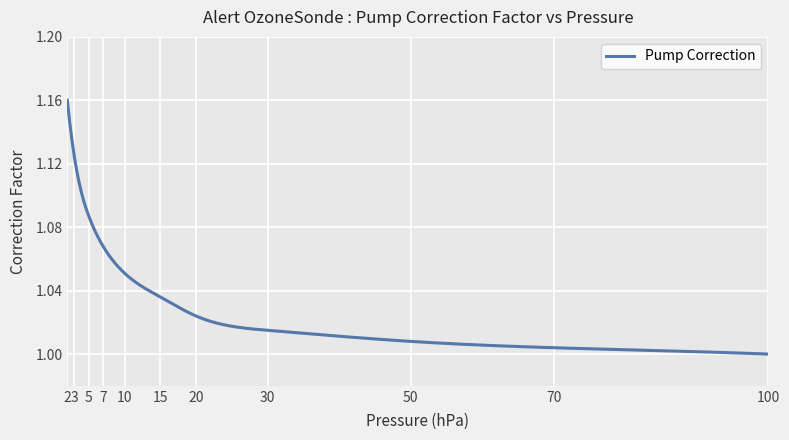

Reading right to left, what are all the values shown in this chart?

100.0=1.0	70.0=1.0	50.0=1.0	30.0=1.0	20.0=1.0	15.0=1.0	10.0=1.1	7.0=1.1	5.0=1.1	3.0=1.1	2.0=1.2